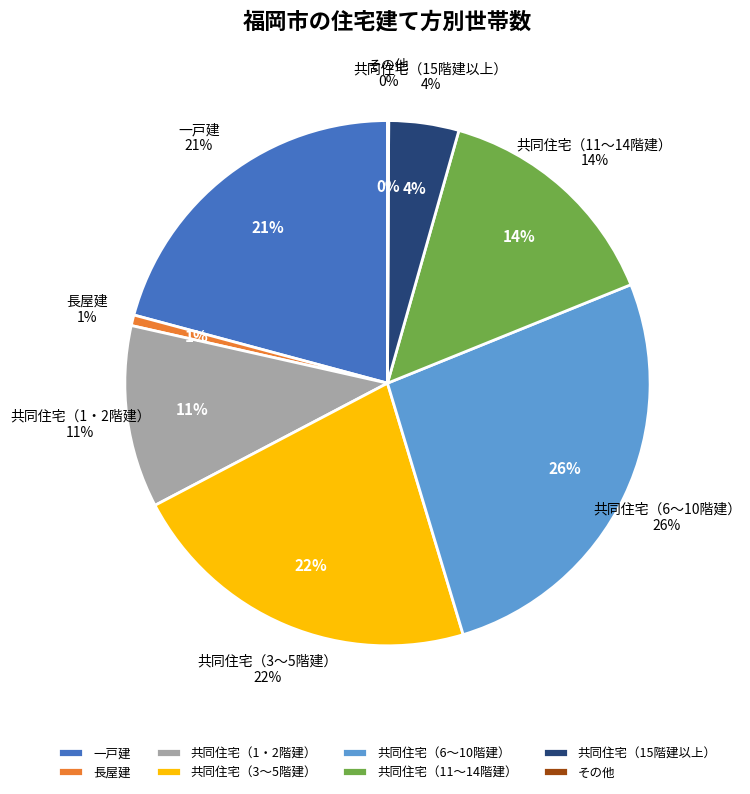

What percentage is NOT represented by 共同住宅（1・2階建）?

88.8%